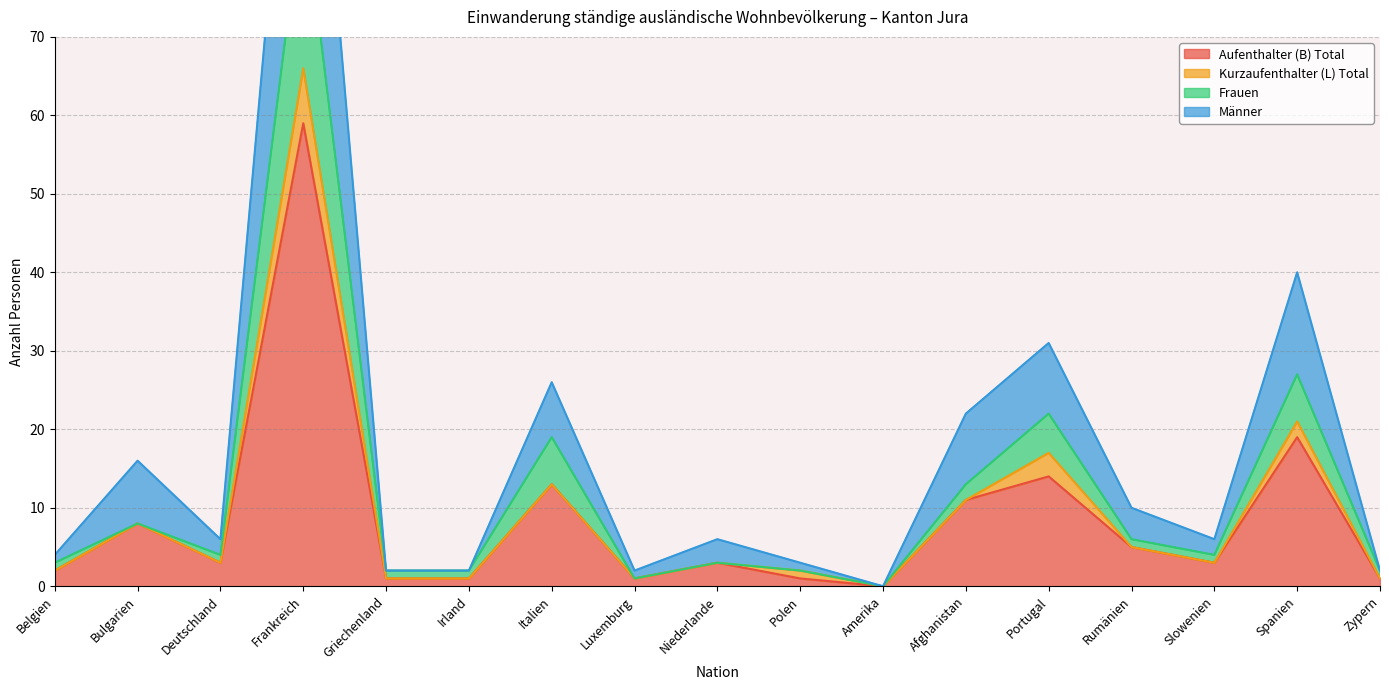

Read the Aufenthalter (B) Total value at Zypern.

1